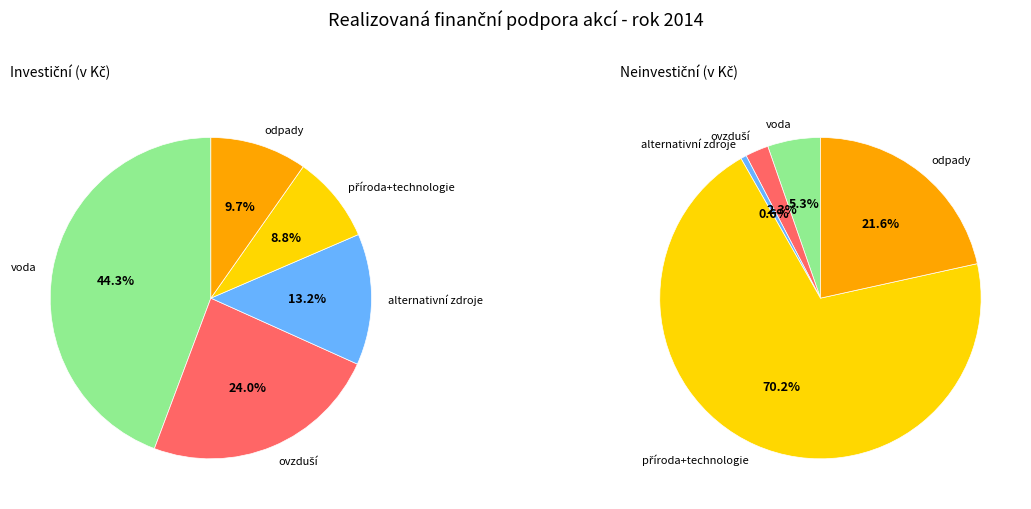

Rank the series at odpady from lowest to highest value.

Neinvestiční, Investiční